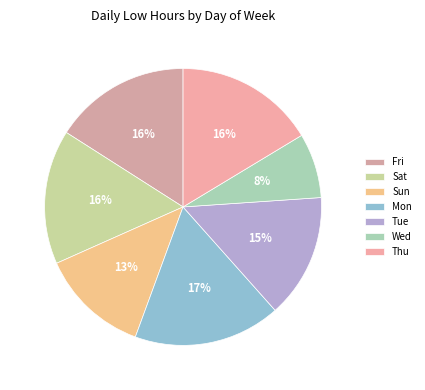

Does Tue represent more than half of the total?

No